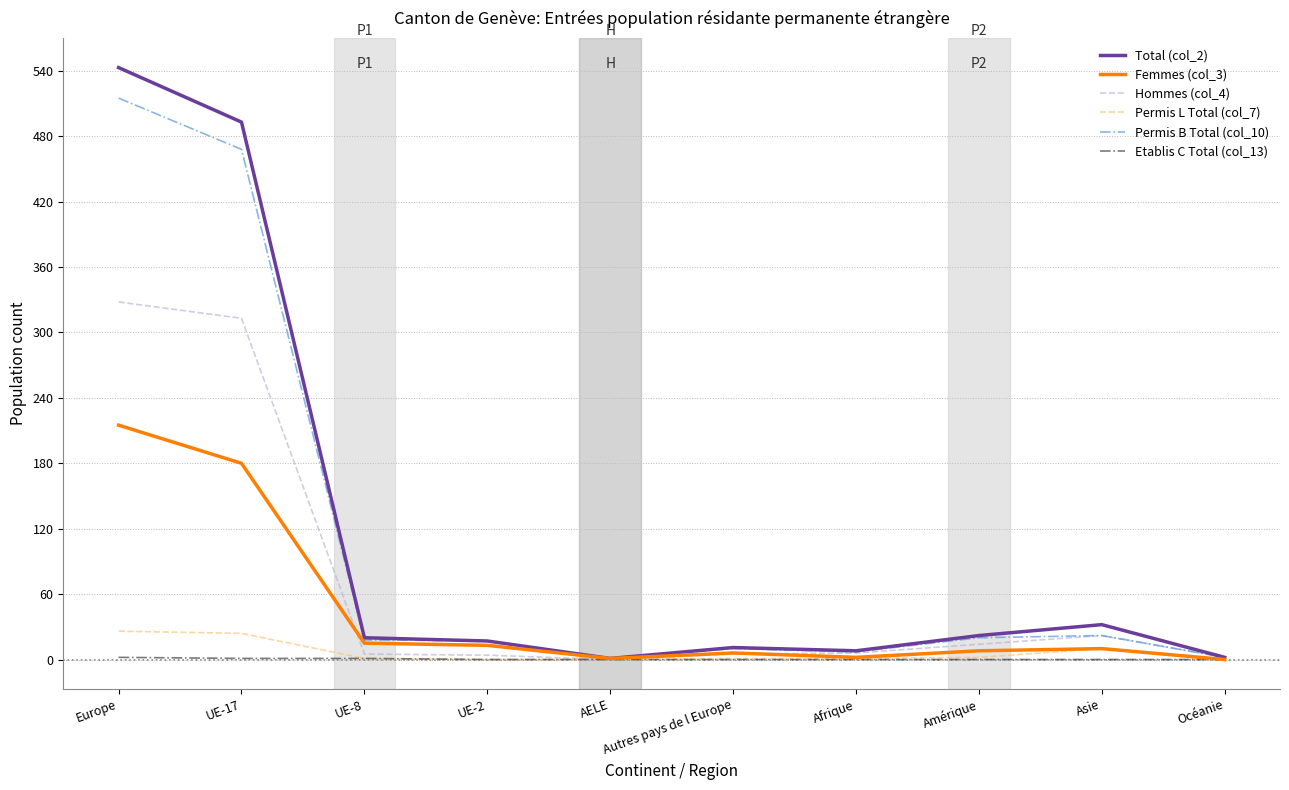

Which category has the highest value in the Permis B Total (col_10) series?

Europe